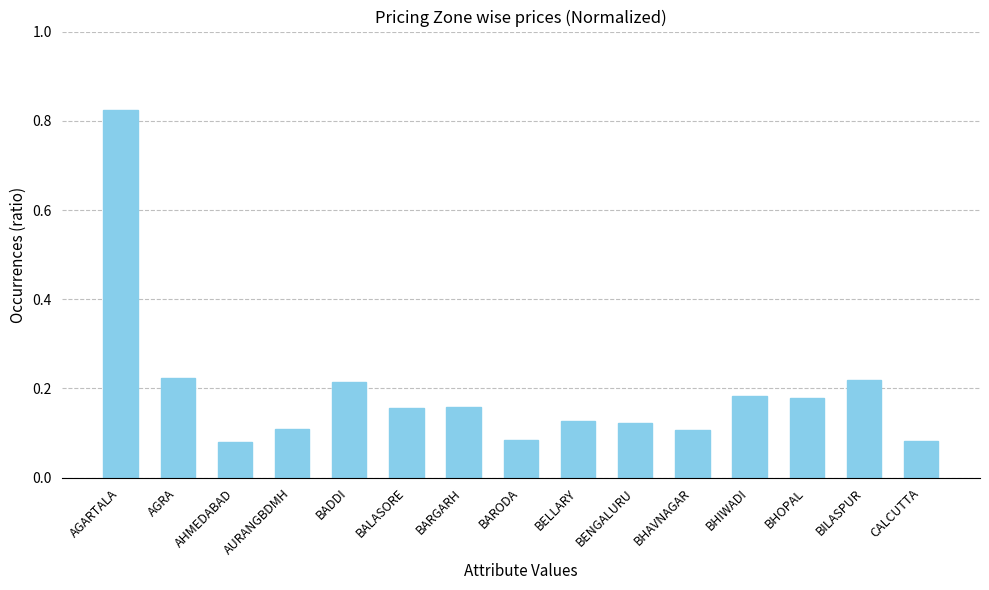

Between BILASPUR and BELLARY, which is larger?

BILASPUR